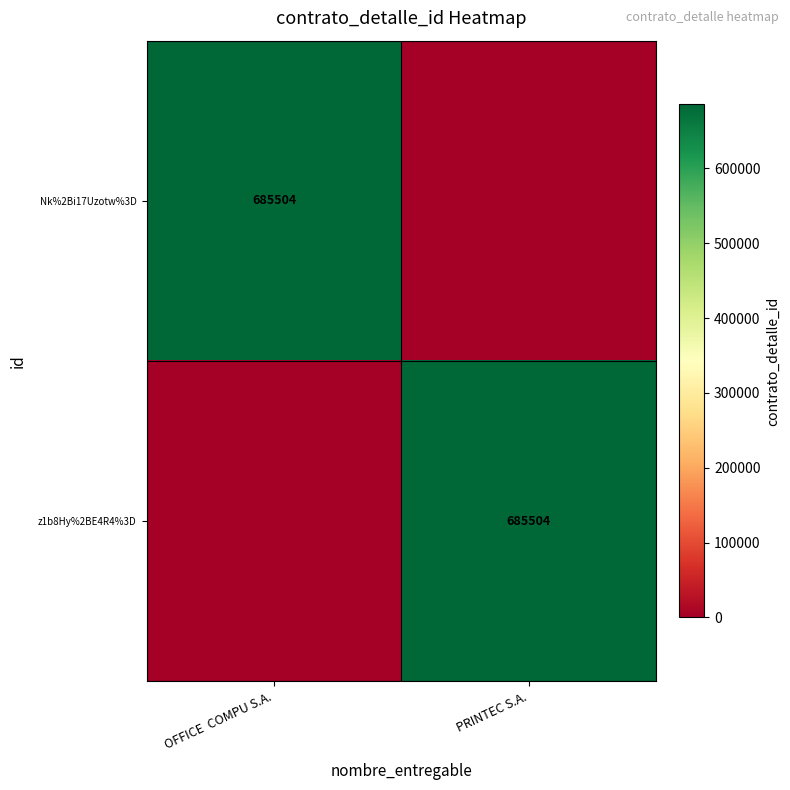

At which category is the sum across all series the highest?

OFFICE  COMPU S.A.